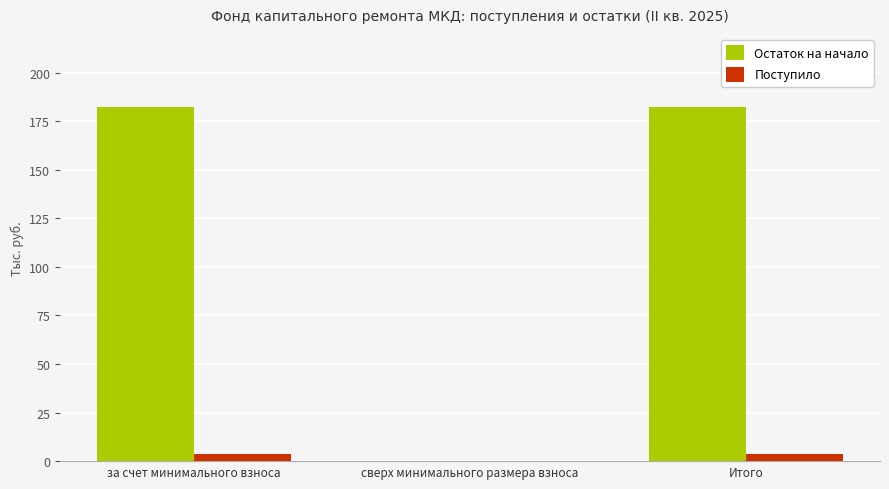

Are the bars horizontal?

No